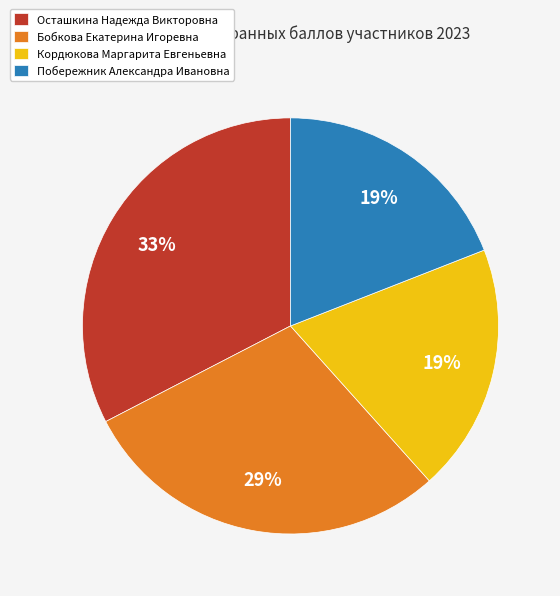

Between Бобкова Екатерина Игоревна and Побережник Александра Ивановна, which is larger?

Бобкова Екатерина Игоревна